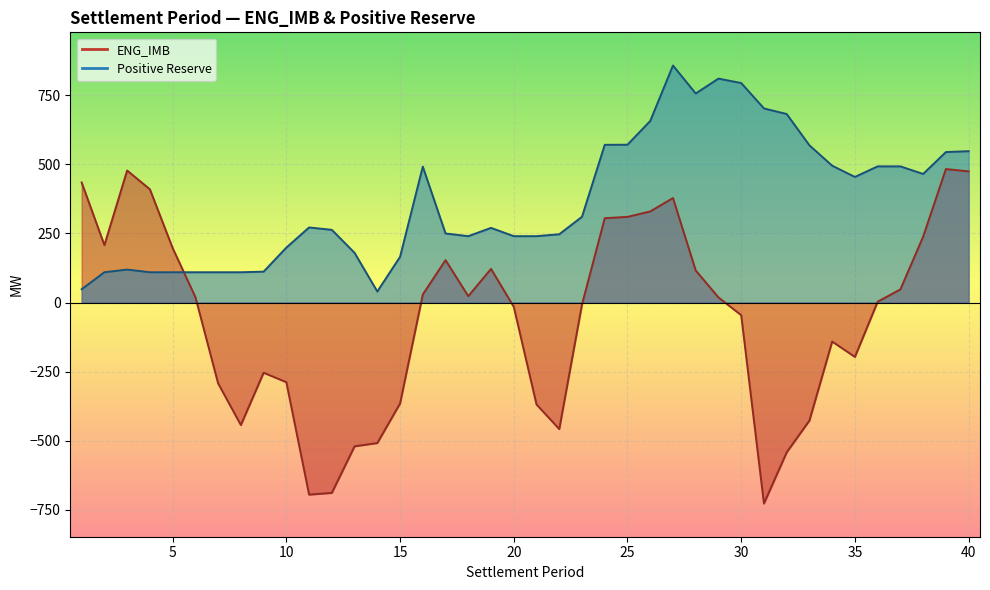

Which series has the largest range (max minus min)?

ENG_IMB